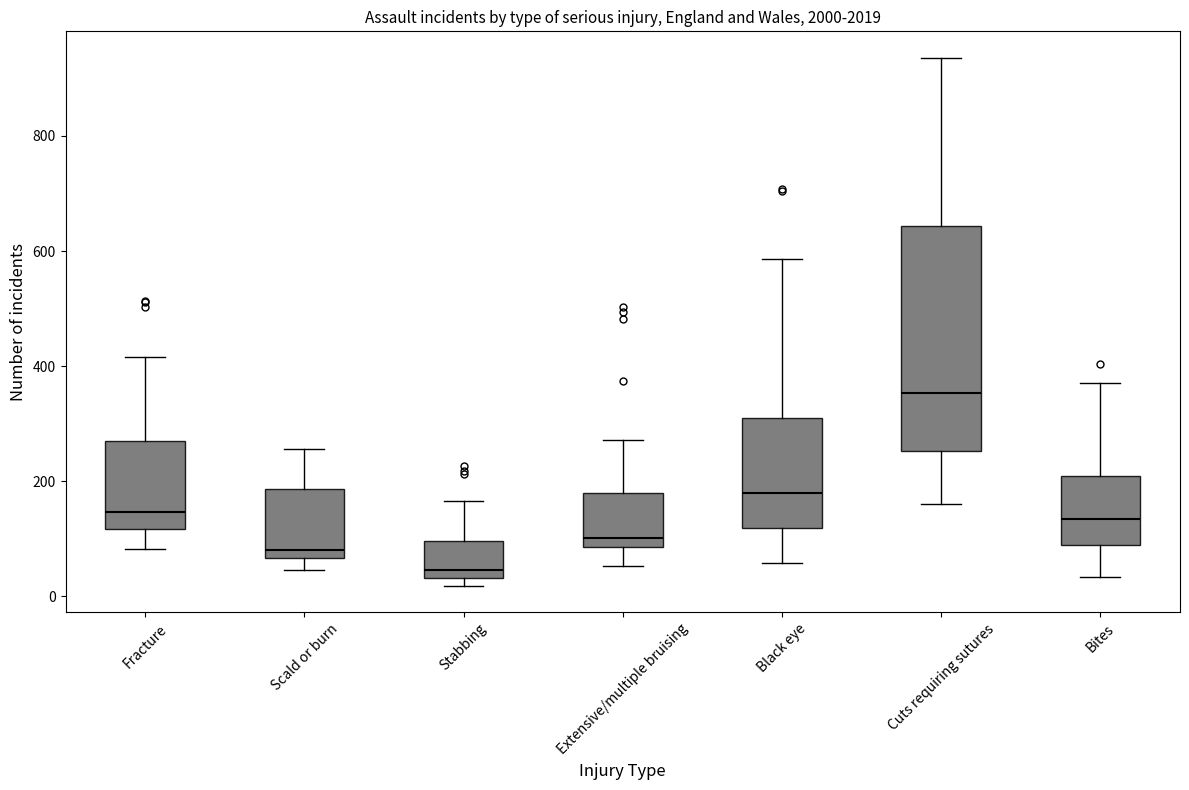

Comparing the boxes themselves (not the whiskers), which one is the tallest?

Cuts requiring sutures